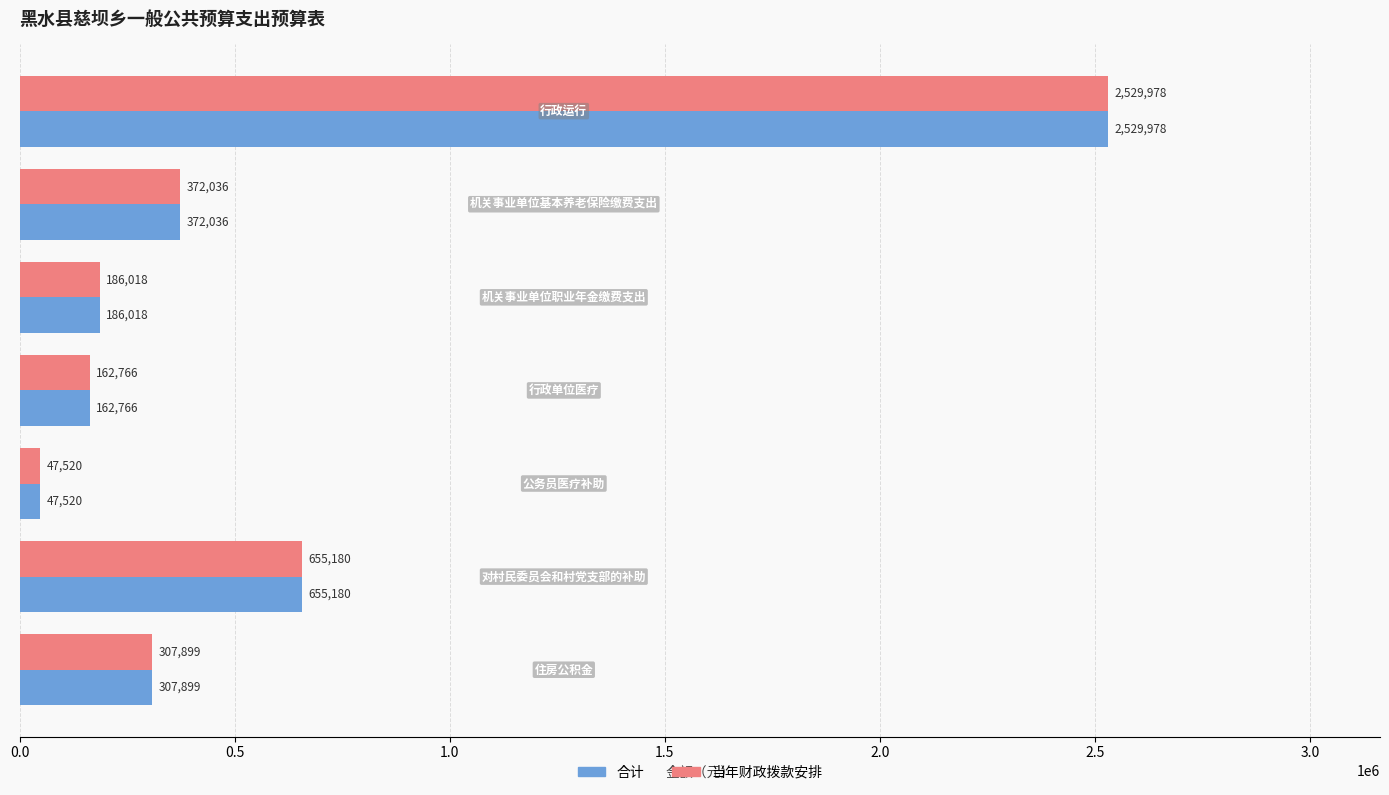

What is the maximum value shown in the chart?

2529977.6